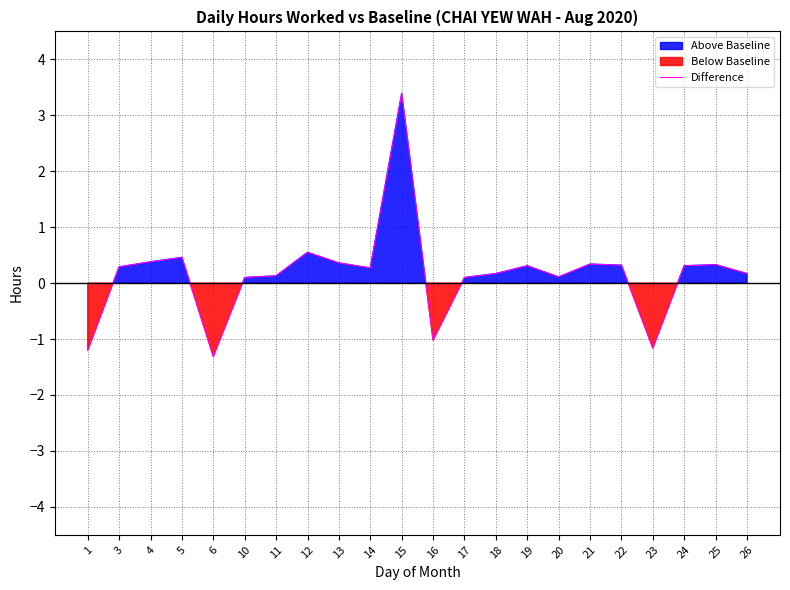

How many data points are less than 0?

4